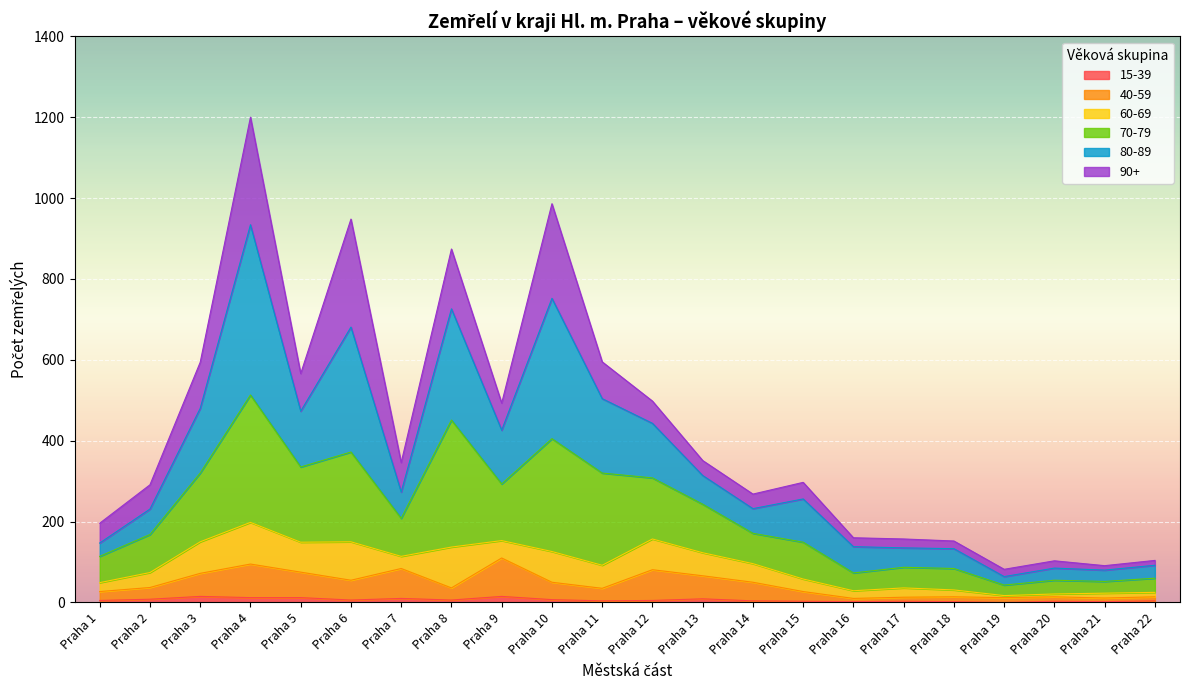

True or false: 80-89 and 40-59 intersect in this chart.

False